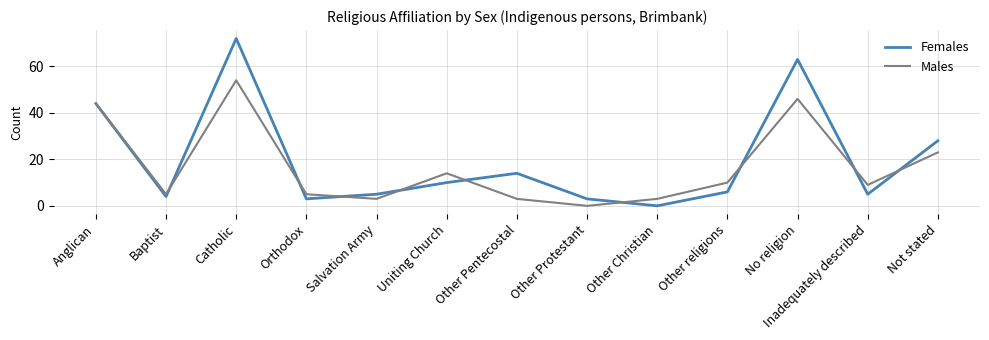

How many lines are shown in the chart?

2